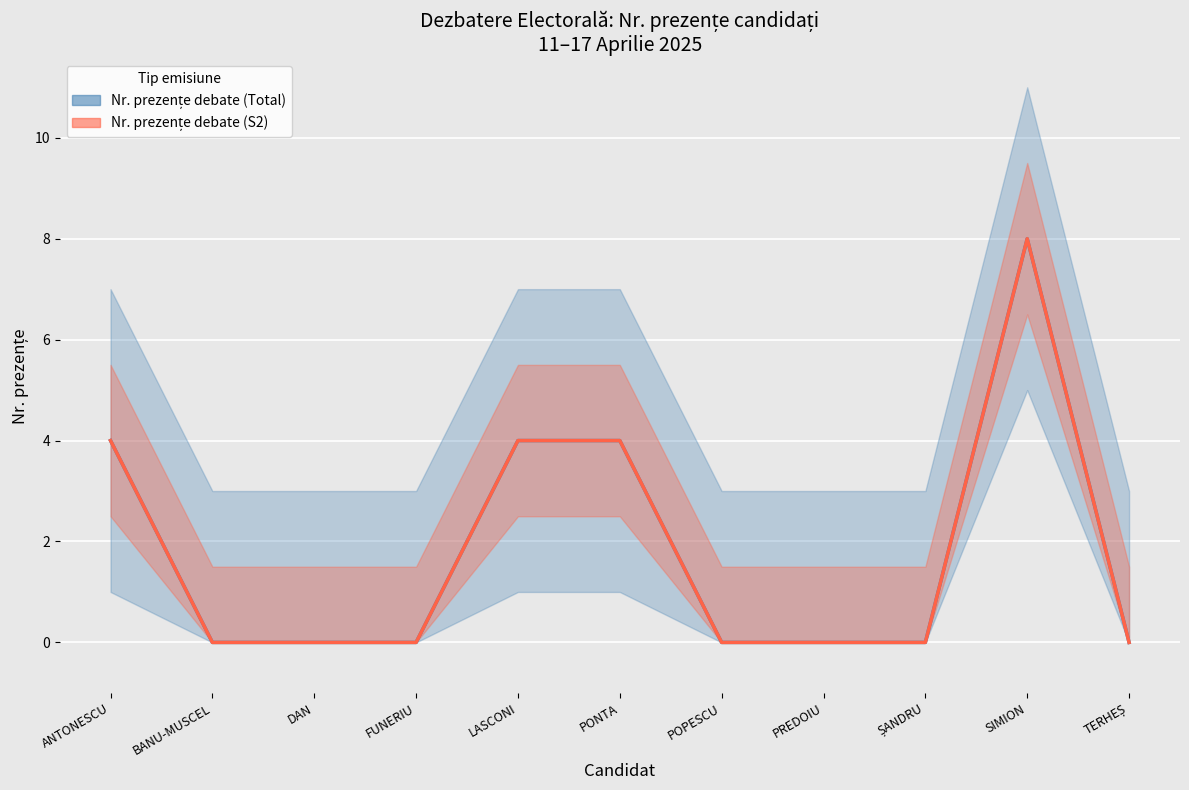

At which category is the sum across all series the highest?

SIMION